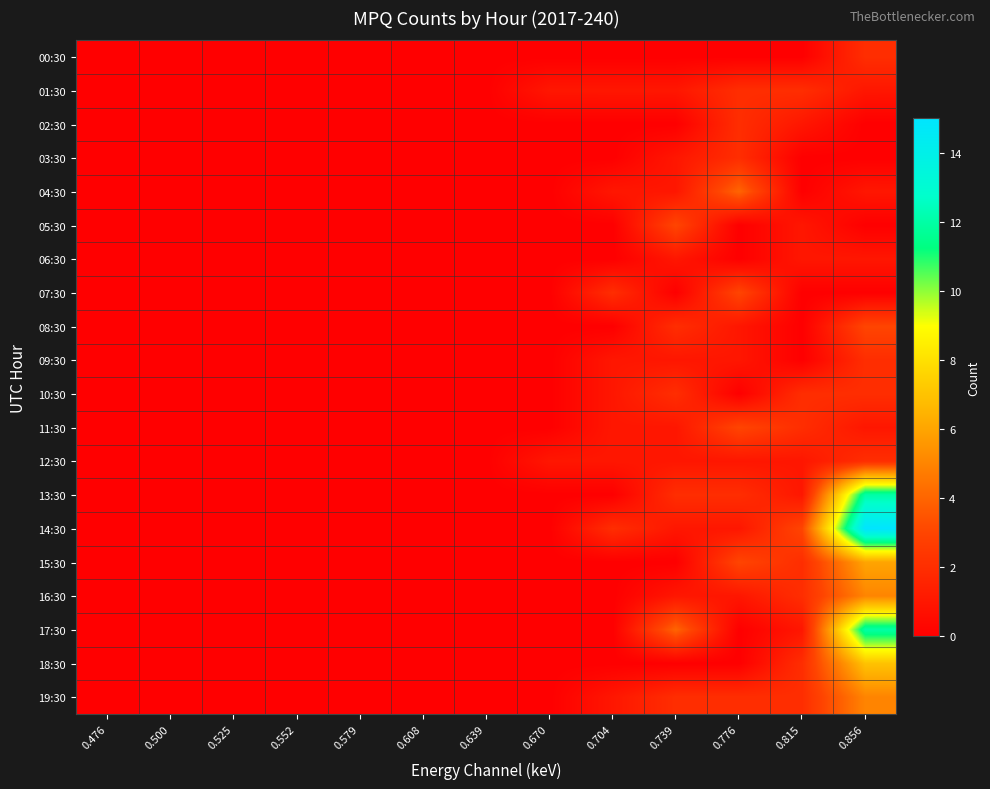

Which series has the largest total across all categories?

14:30